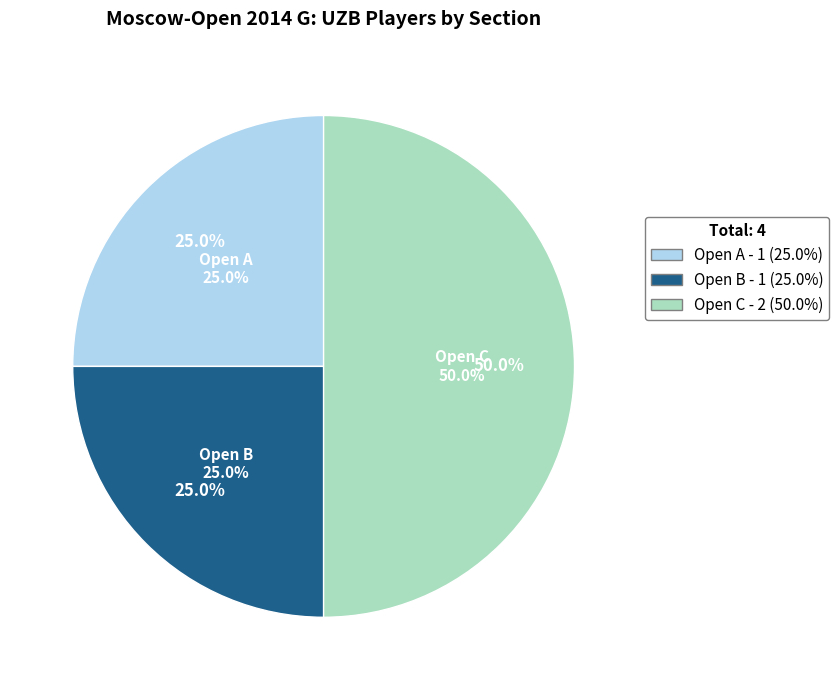

Rank the categories by value from lowest to highest.

Open A, Open B, Open C